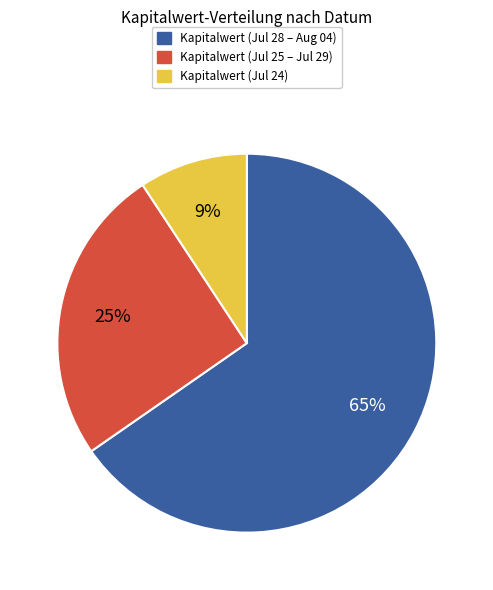

To the nearest percent, what is the average slice percentage?

33%